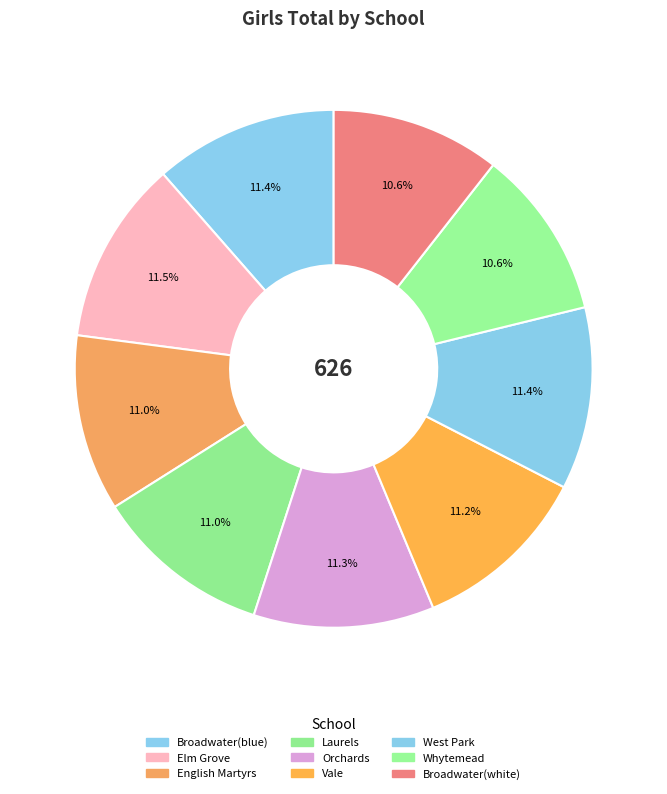

To the nearest percent, what is the difference between the Broadwater(white) and Elm Grove slice percentages?

1%